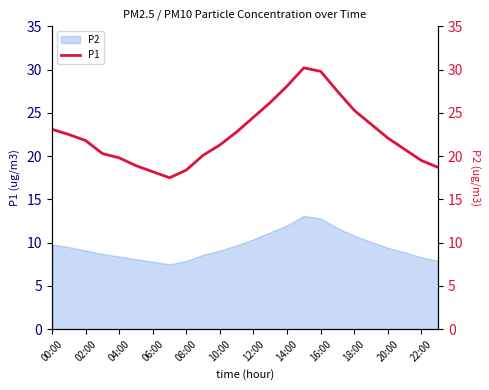

True or false: P2 has a value of 10.8 at 18:00.

True